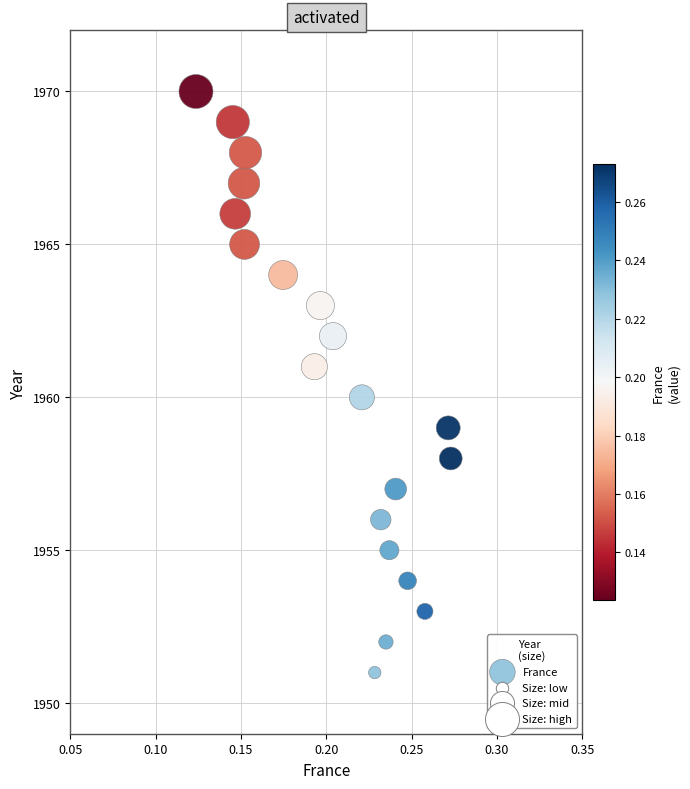

What is the range of Y values (max minus min)?

19